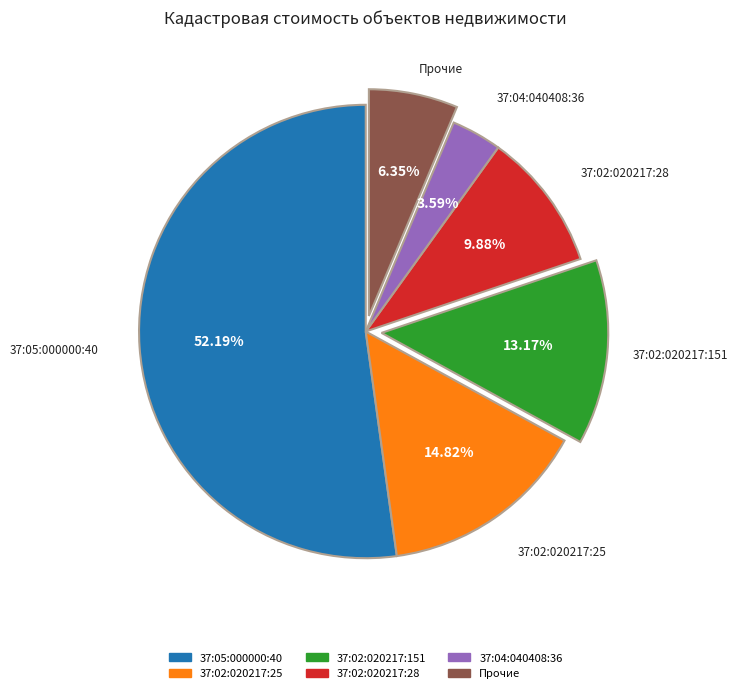

Is there any slice that represents more than half of the pie?

Yes